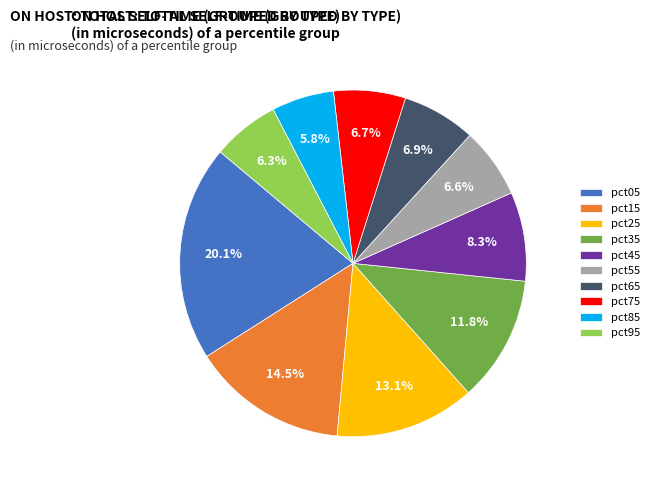

Is the sum of pct45 and pct85 greater than half?

No